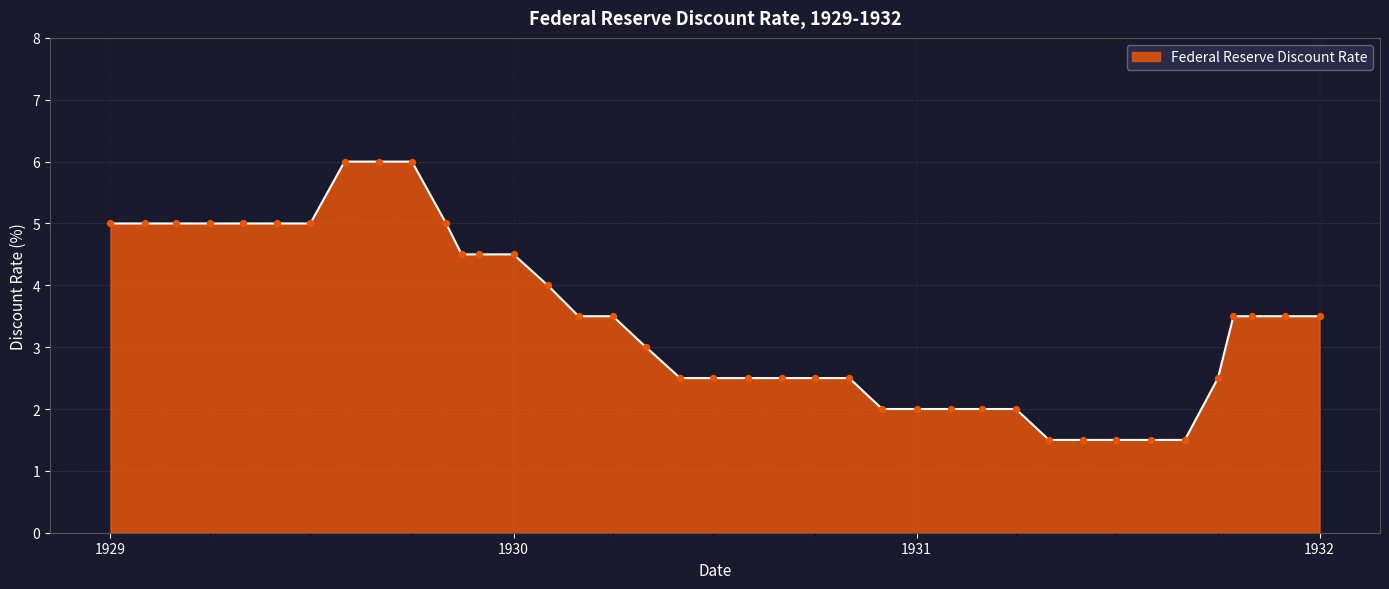

What is the difference between the maximum and minimum values?

4.5